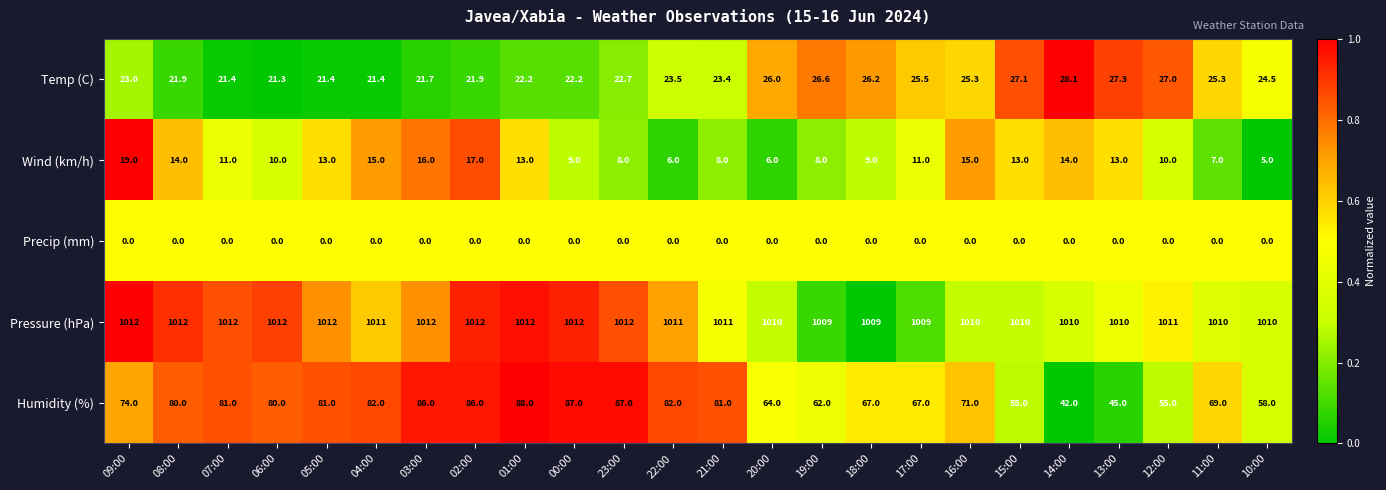

Which series has the largest total across all categories?

Pressure (hPa)